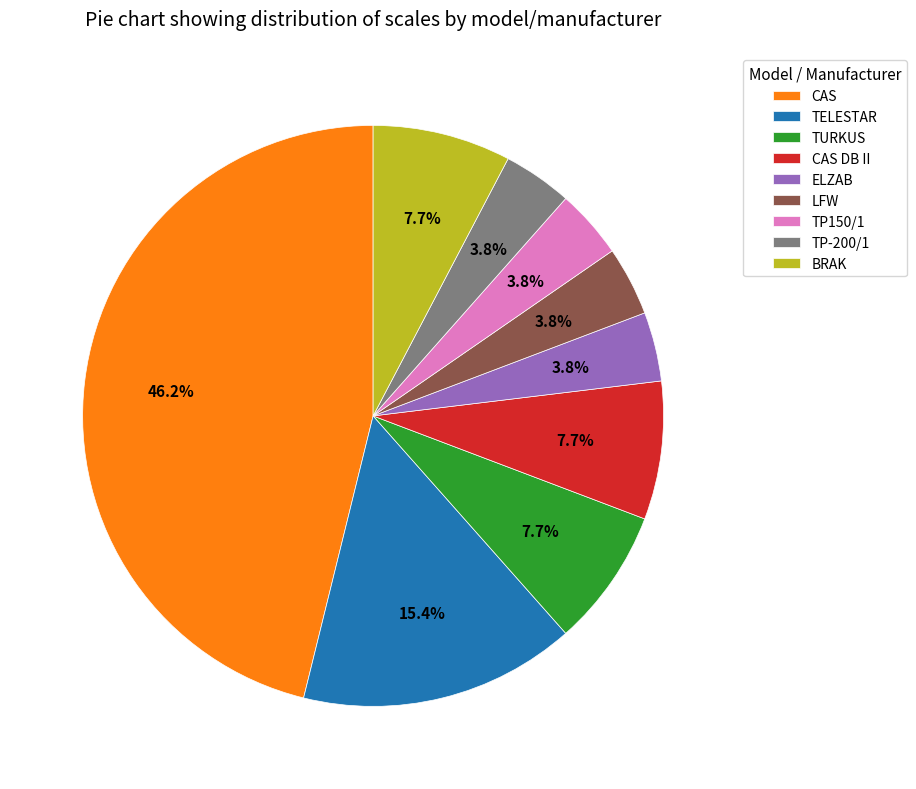

To the nearest percent, what percentage of the pie is TURKUS?

8%